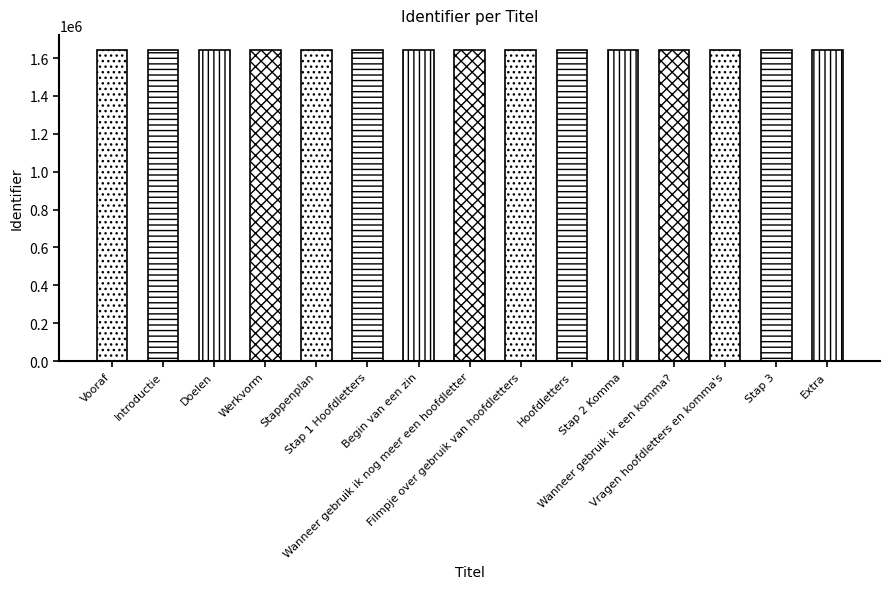

What value does the data have at Filmpje over gebruik van hoofdletters, to the nearest 10?

1640660